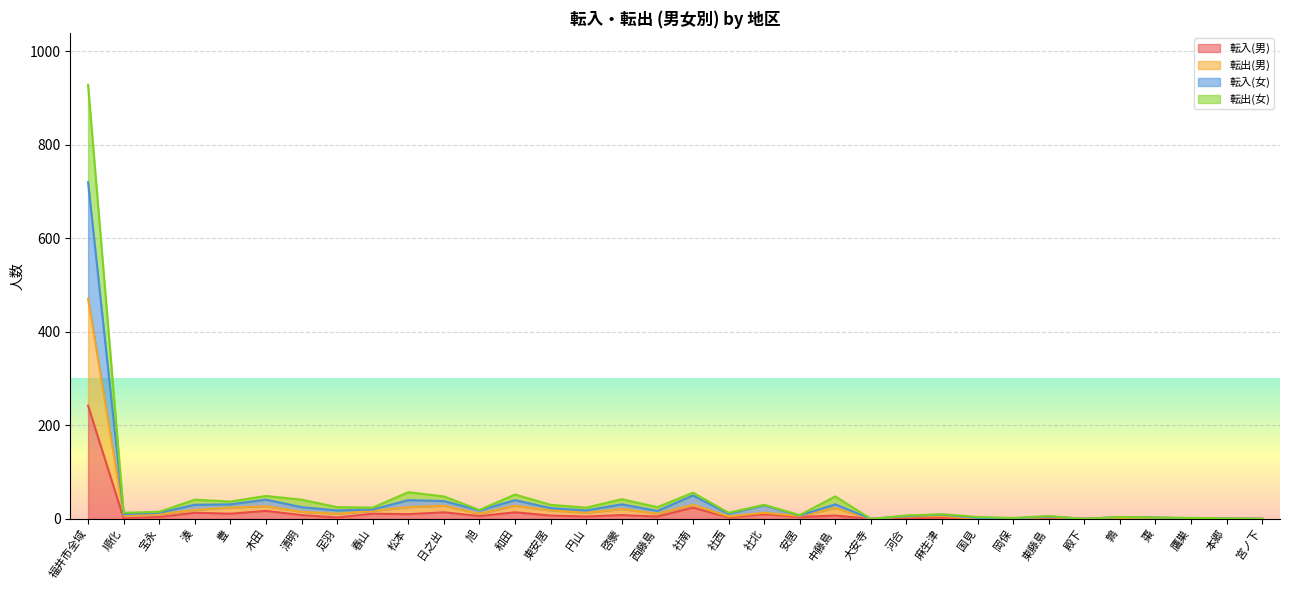

What is the label of the 23rd point from the left?

大安寺